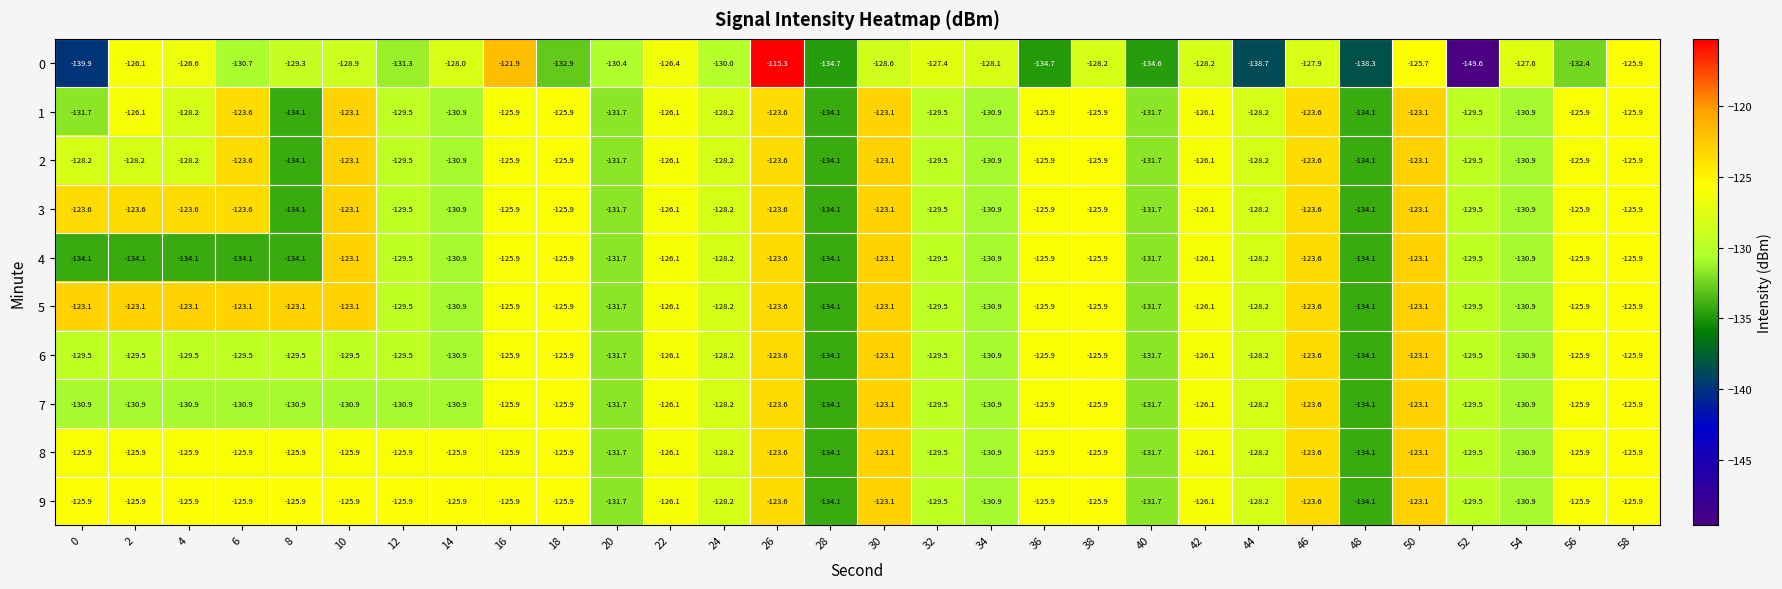

What is the minimum value shown in the chart?

-149.6